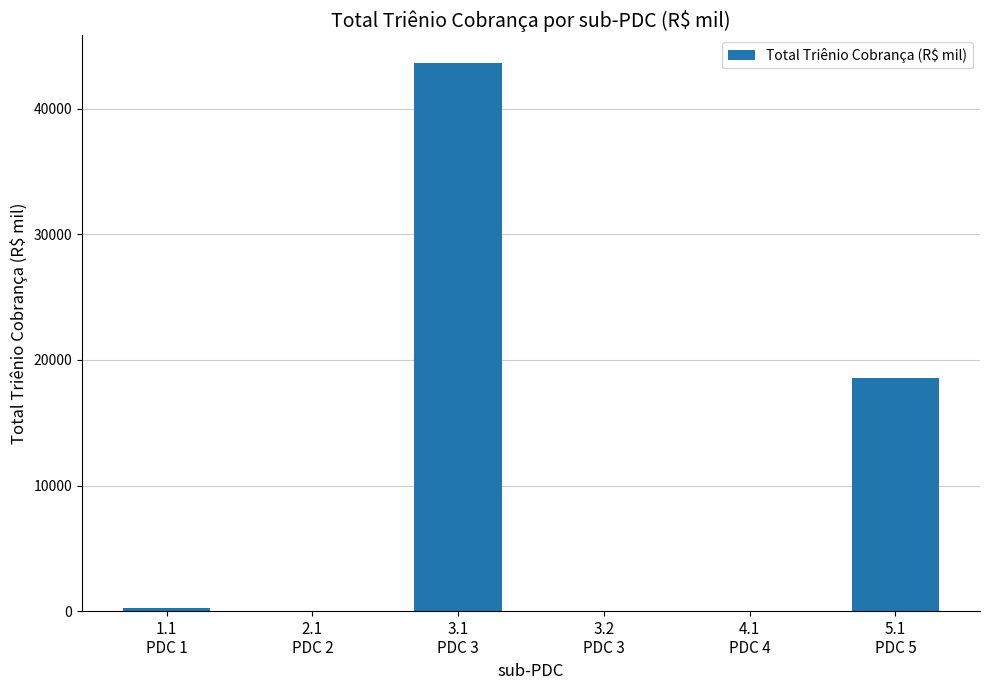

How many distinct data groups are displayed?

1